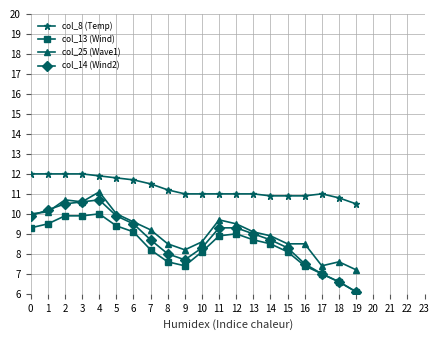

What is the spread (max minus min) of values at 11?

2.1